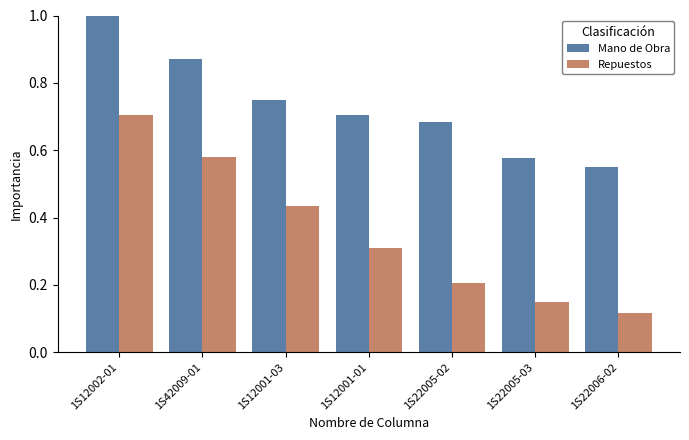

What is the total value across all series at 1S12001-03?

1.2